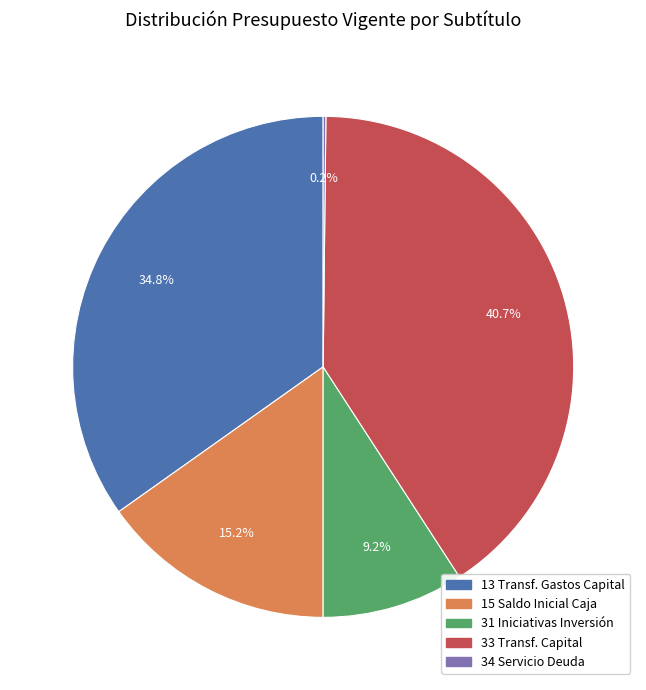

What is the ratio of the value at 13 Transf. Gastos Capital to the value at 33 Transf. Capital?

0.9